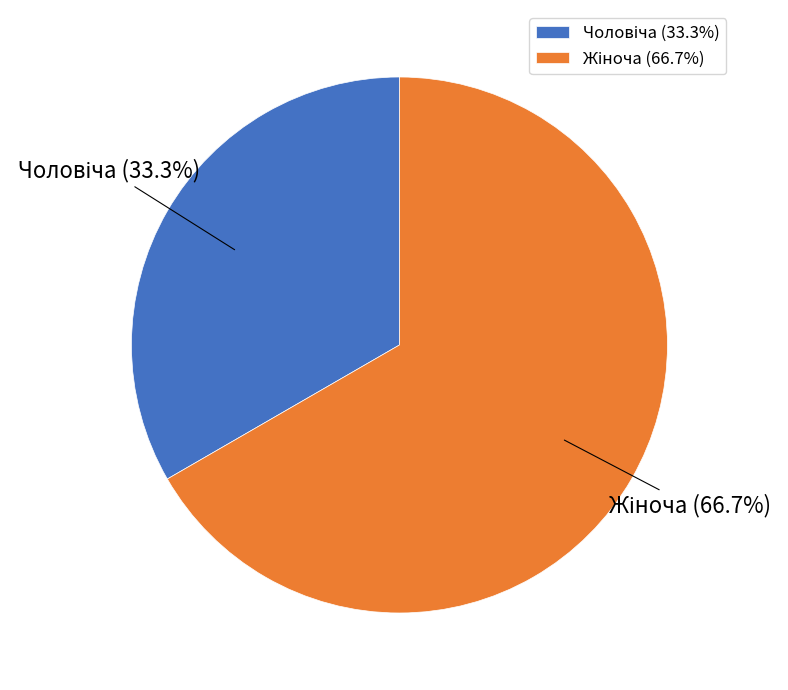

Does any single category account for the majority?

Yes